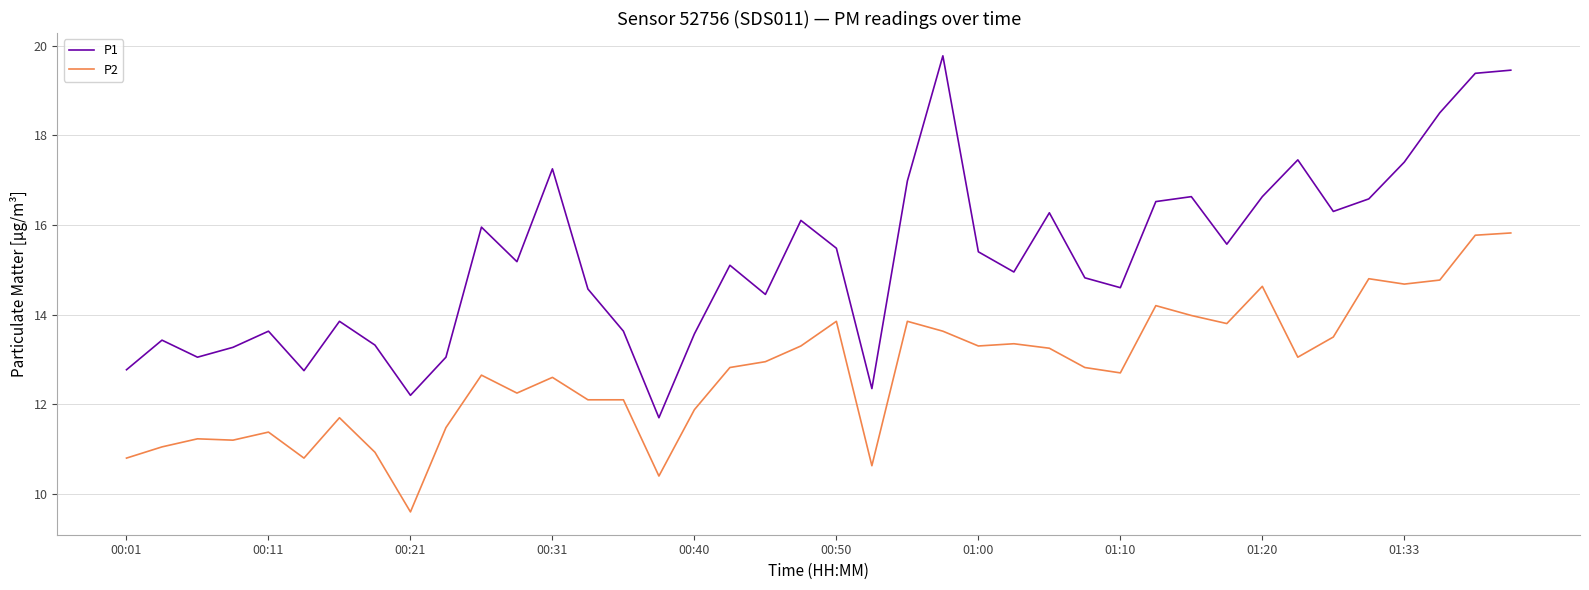

True or false: P2 and P1 cross at least once.

False